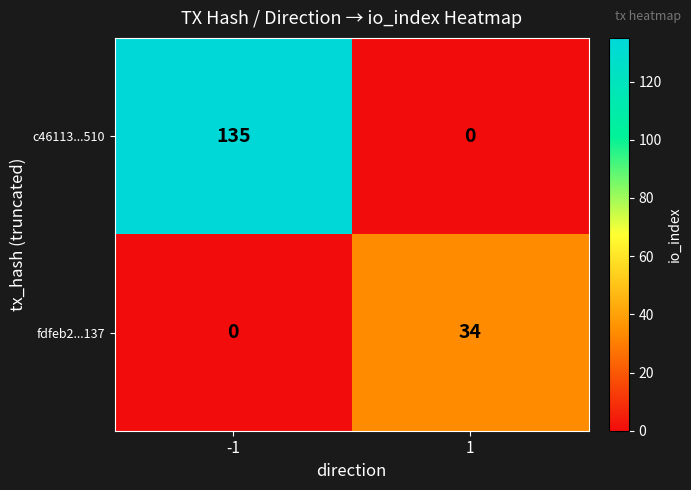

Which series has the widest spread of values?

c46113...510